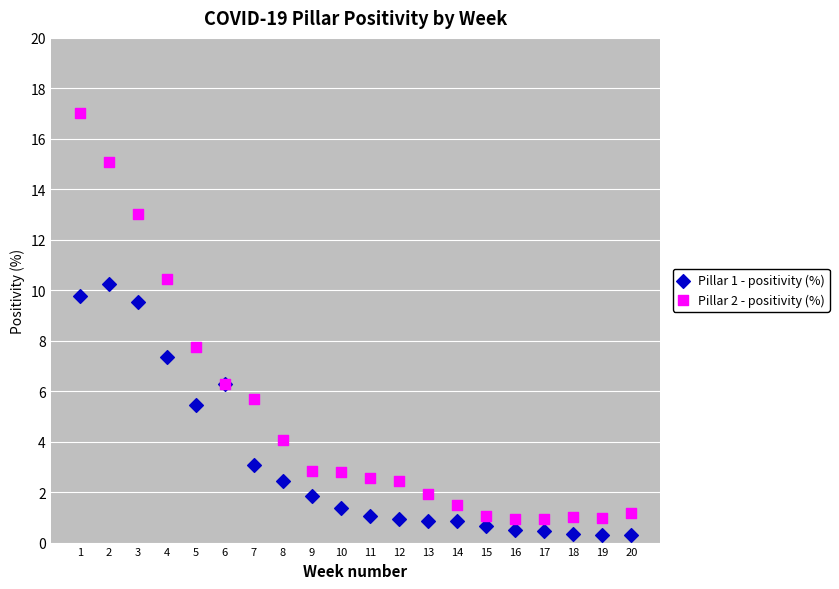

What is the X range (max minus min) for the scatter plot?

19.0